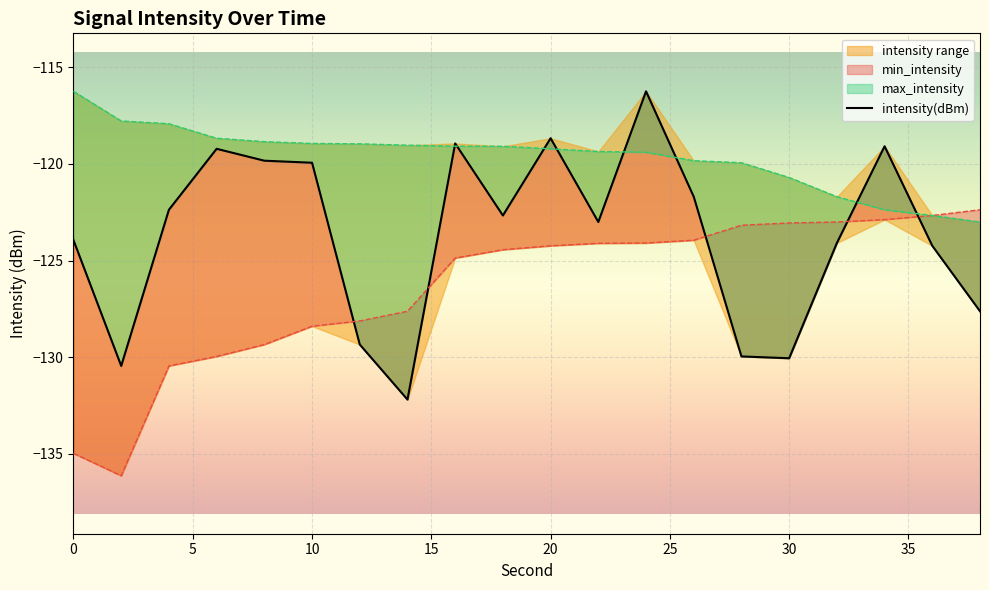

What is the greatest value displayed?

-116.2